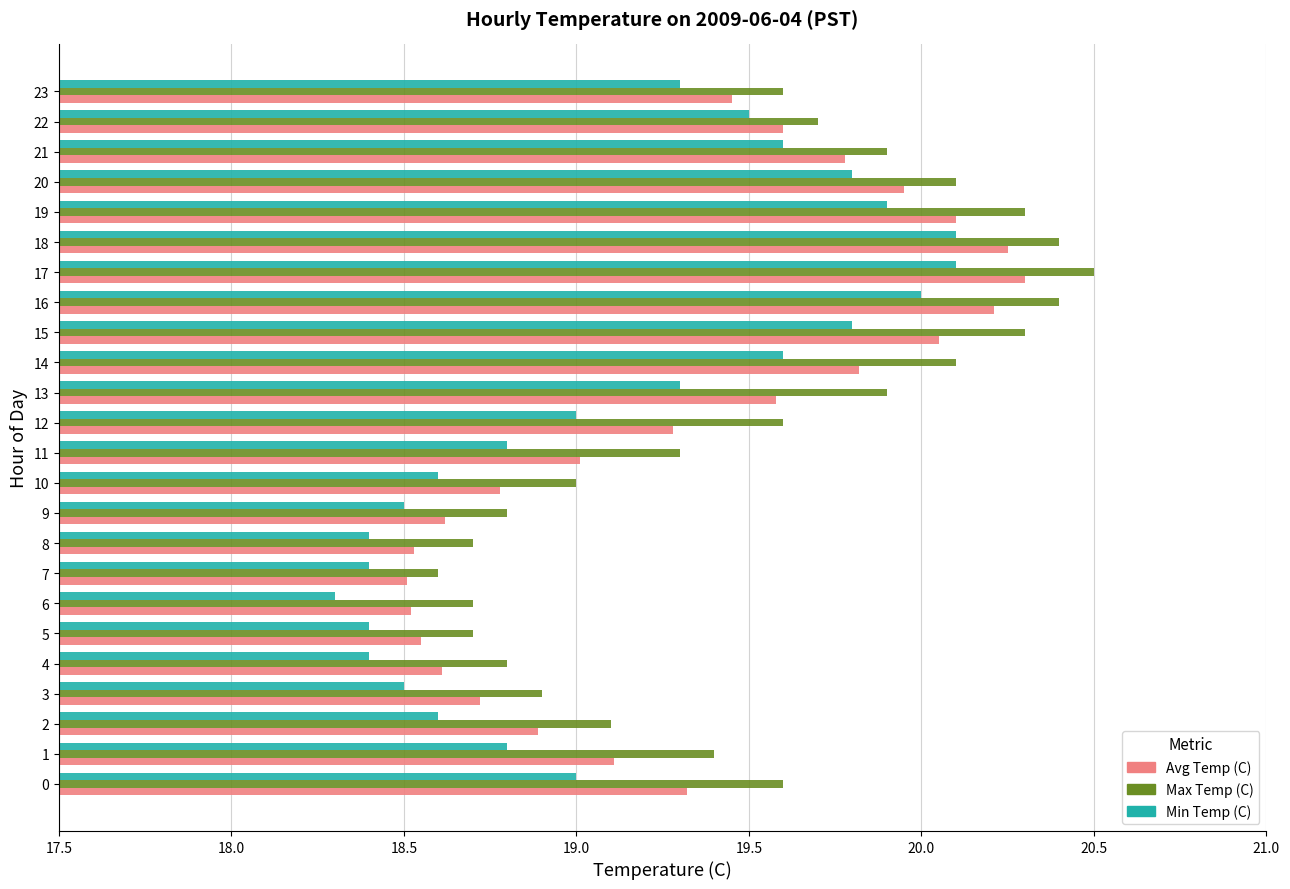

Count the number of categories in the chart.

24